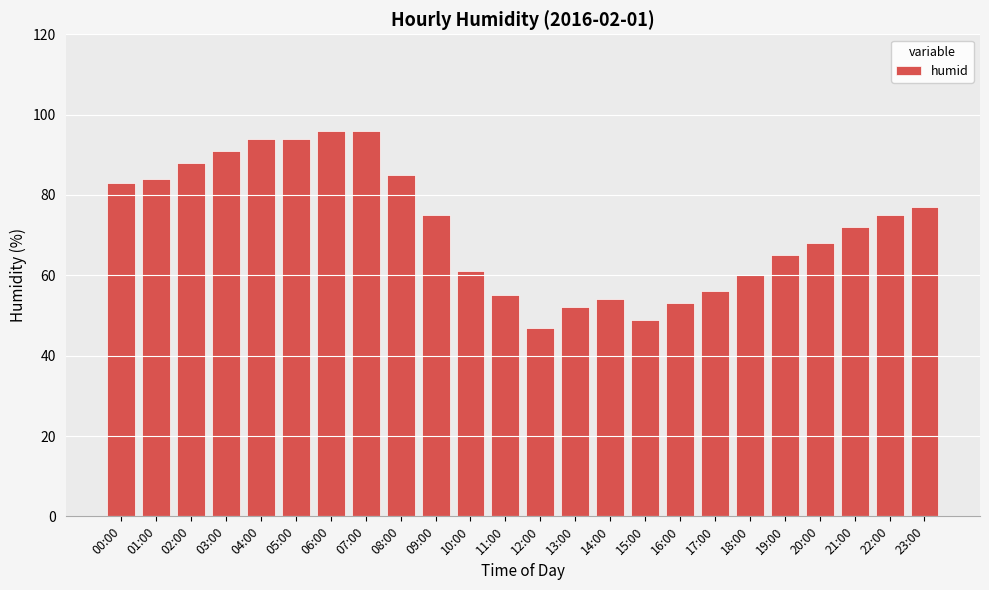

What is the difference between the maximum and second lowest values?

47